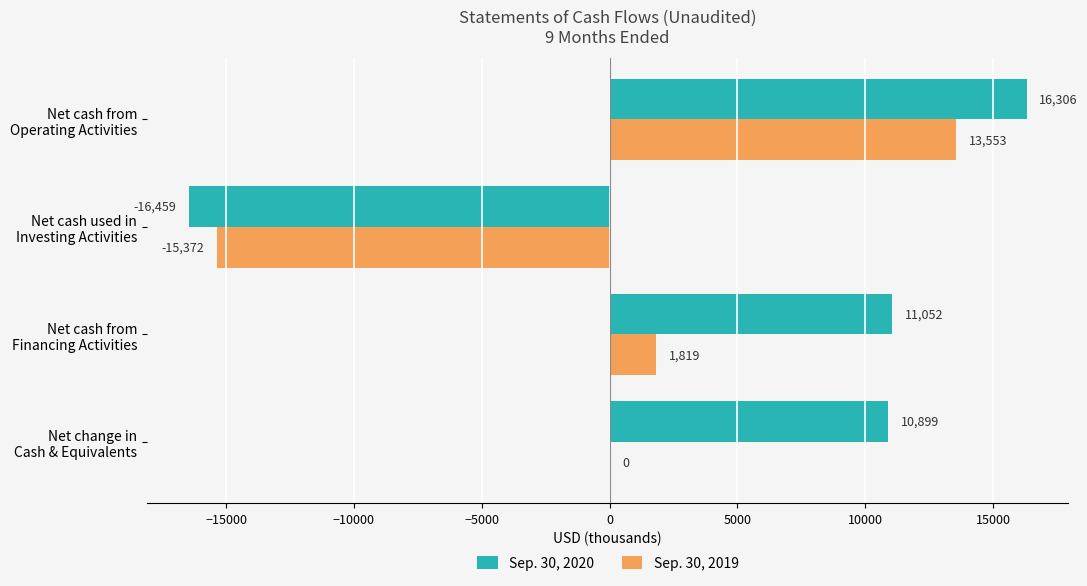

What is the maximum value shown in the chart?

16306